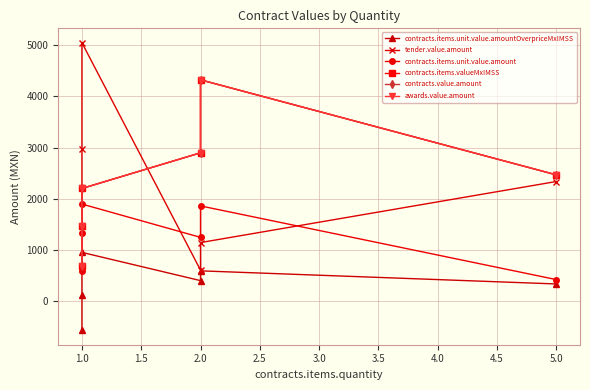

How many lines are shown in the chart?

6